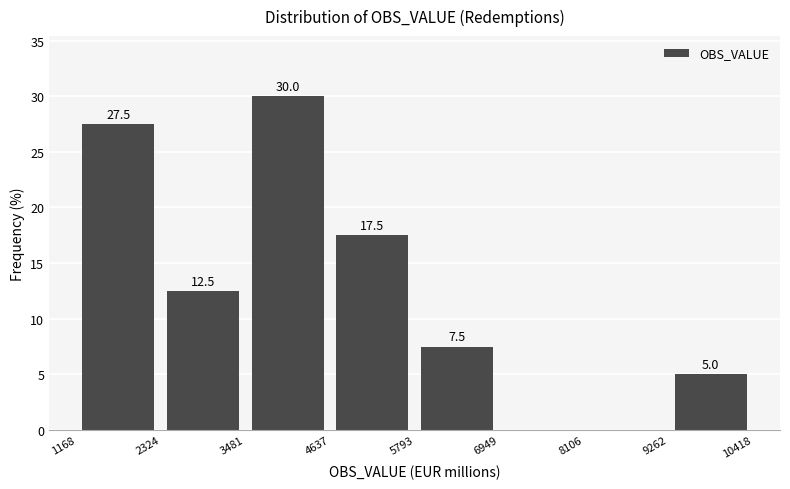

Over which range of the x-axis is the bar tallest?

3481 to 4637